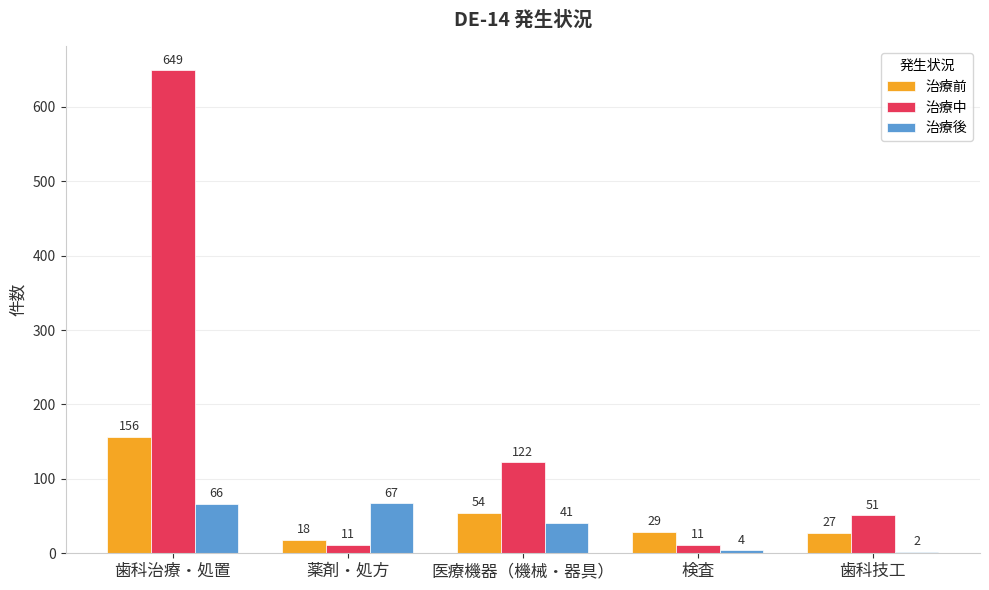

Which series has the largest range (max minus min)?

治療中